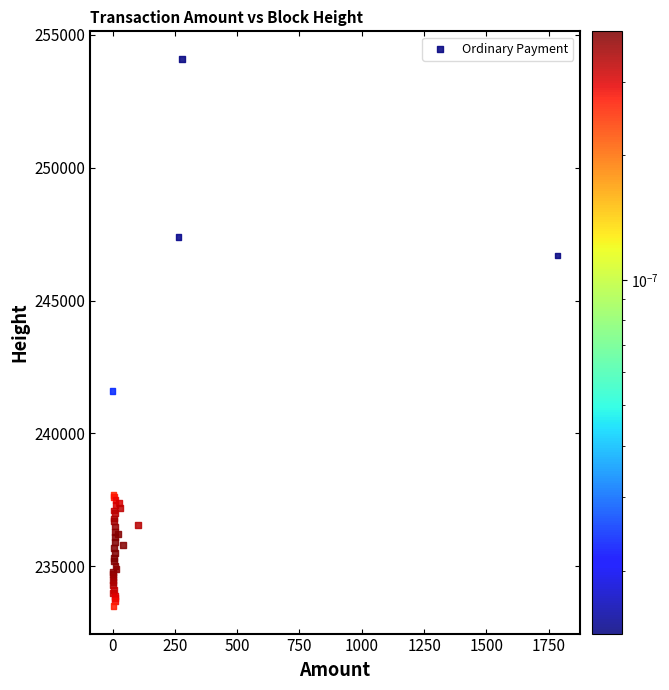

What Y value in the scatter plot is closest to 243800?

241582